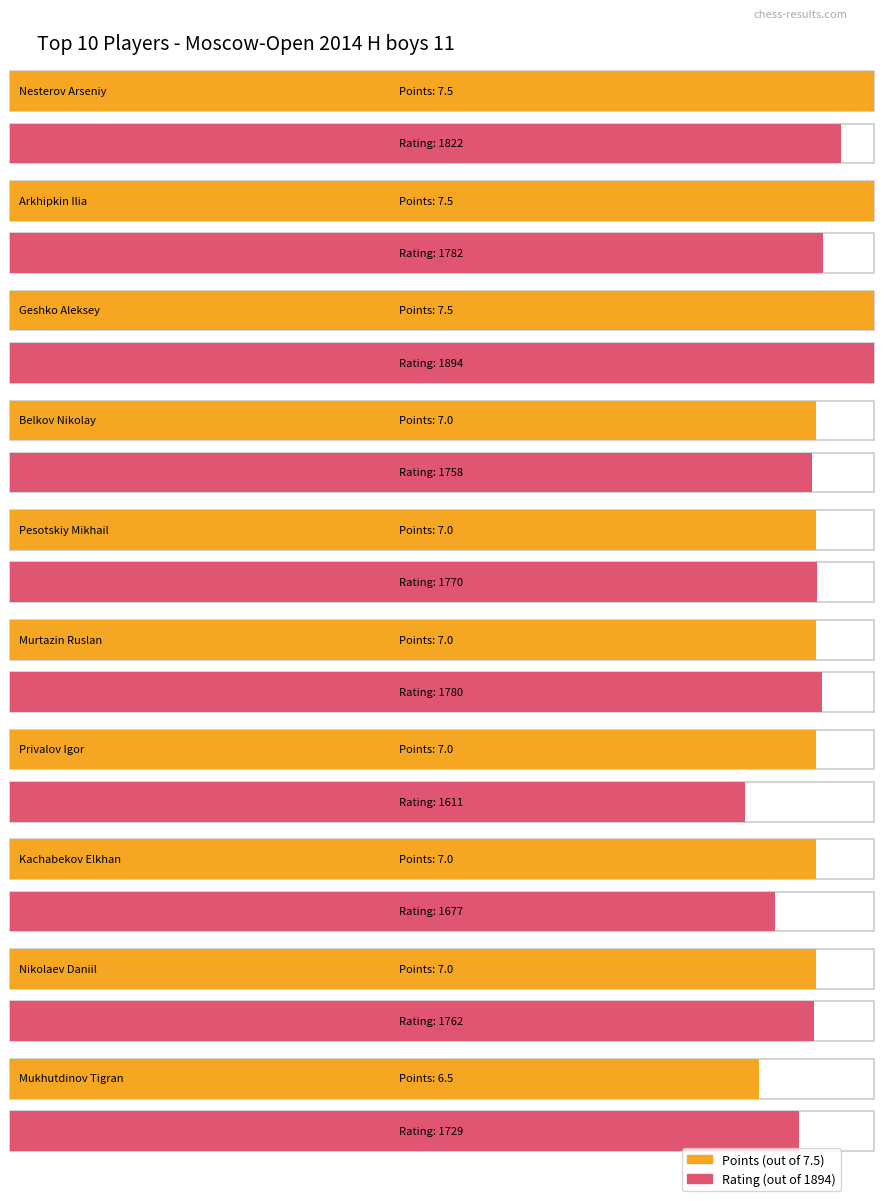

What value does the Points series have at Murtazin Ruslan?

7.0